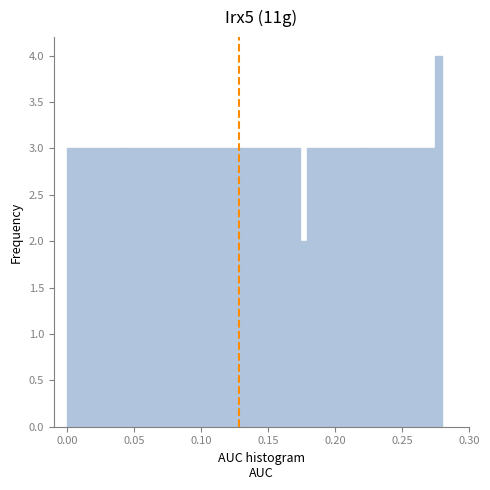

Read against the x-axis, roughly where is the centre of the tallest bar?

0.275